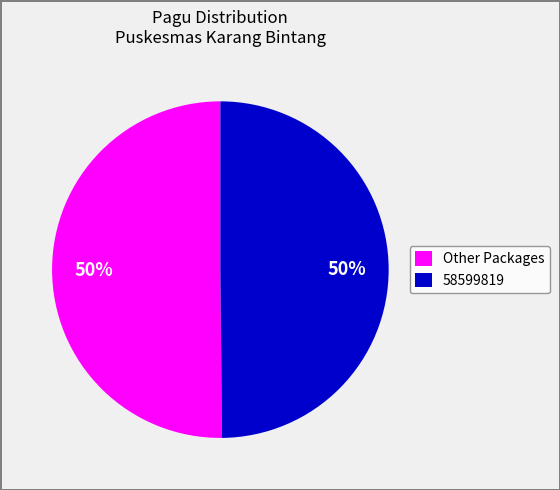

How many slices are in this pie chart?

2